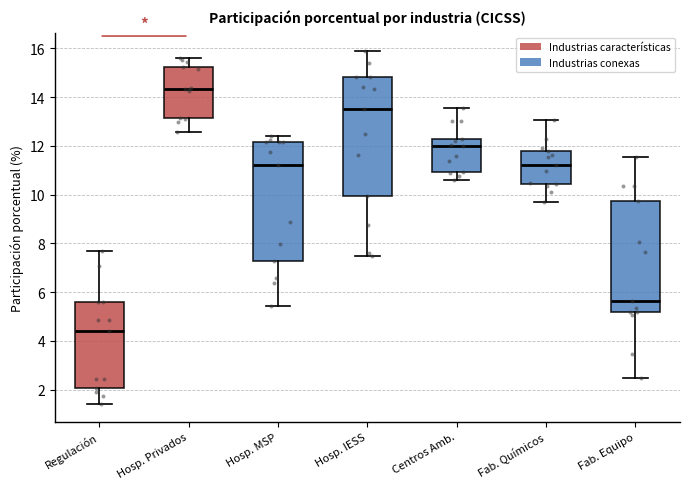

Where is the upper edge of the box for Hosp. IESS on the y-axis? The values are not printed on the chart, so give them approximately, as read against the axis.

14.8